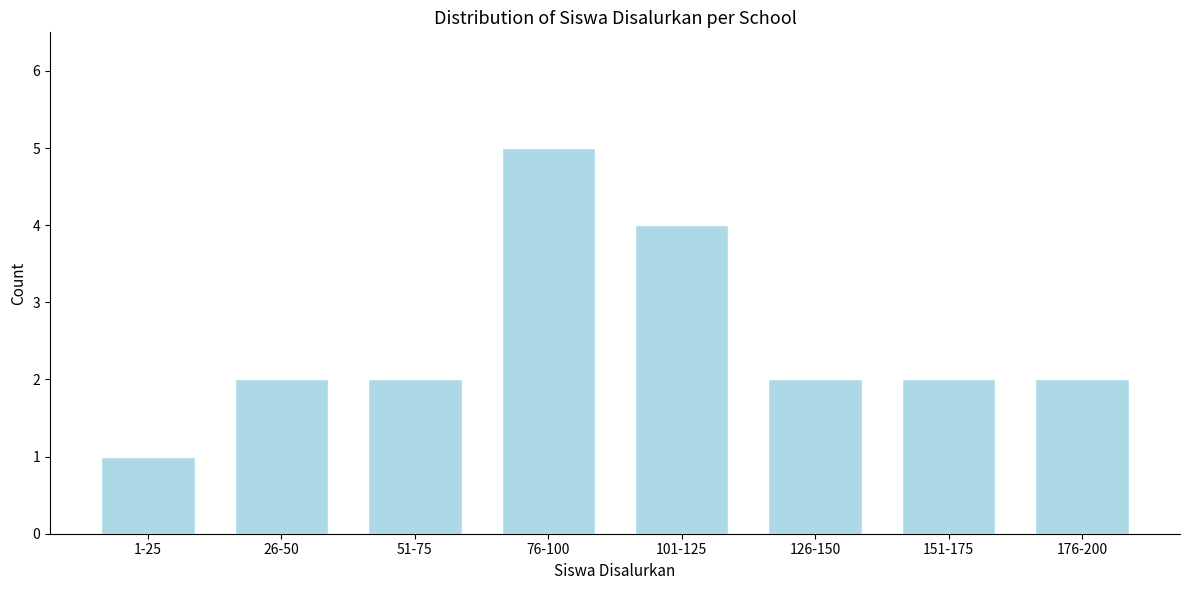

Reading left to right, transcribe all the data shown in this chart.

1-25=1	26-50=2	51-75=2	76-100=5	101-125=4	126-150=2	151-175=2	176-200=2